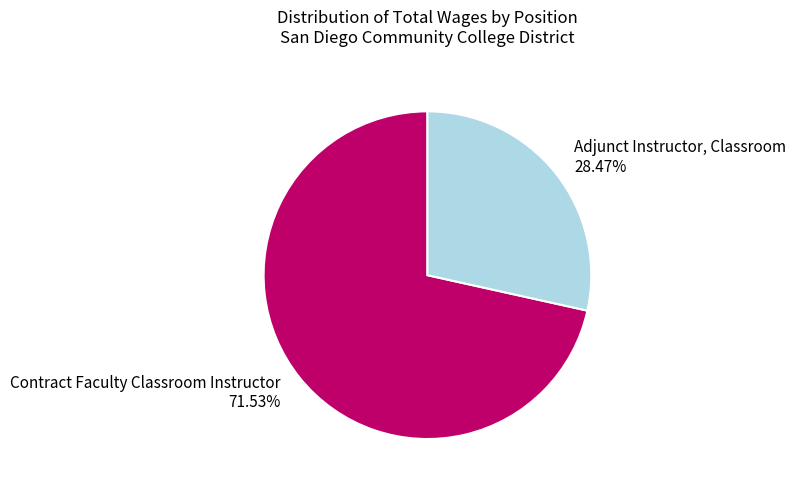

Is it true that Contract Faculty Classroom Instructor is 80% of the pie?

False